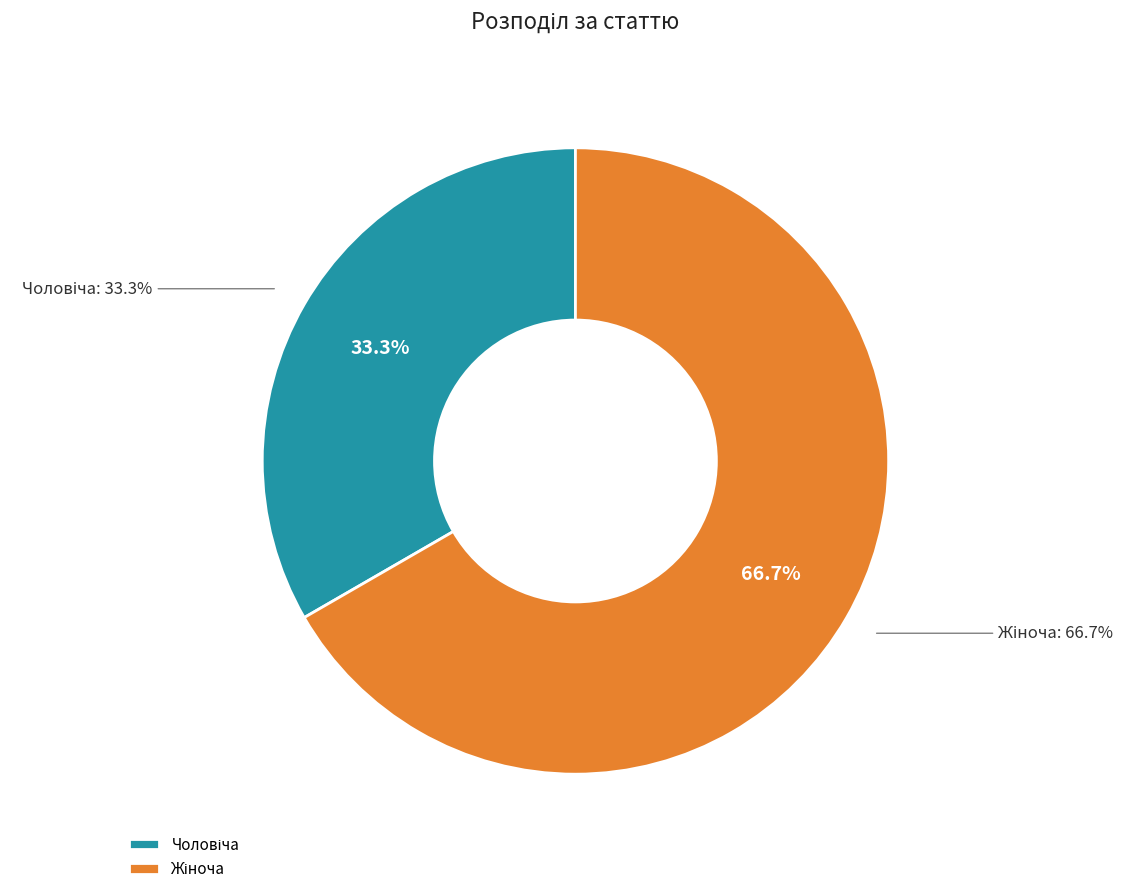

What percentage is the Жіноча slice, to the nearest percent?

67%